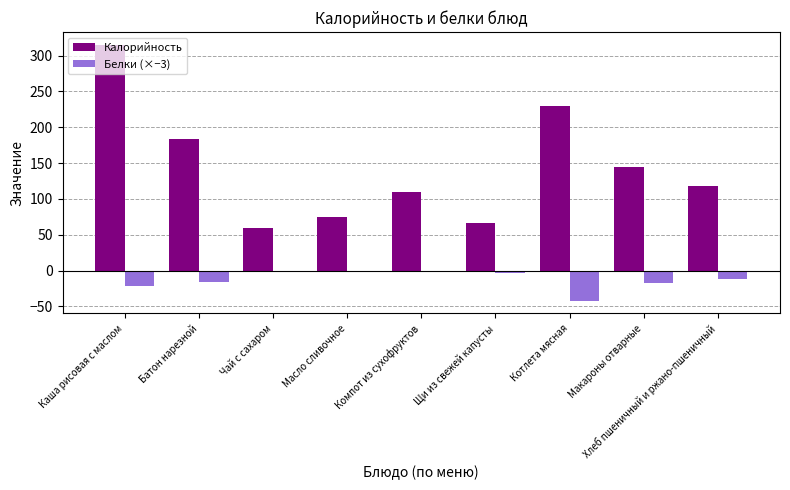

Is the value of Калорийность at Хлеб пшеничный и ржано-пшеничный greater than the value of Белки (×−3) at Котлета мясная?

Yes